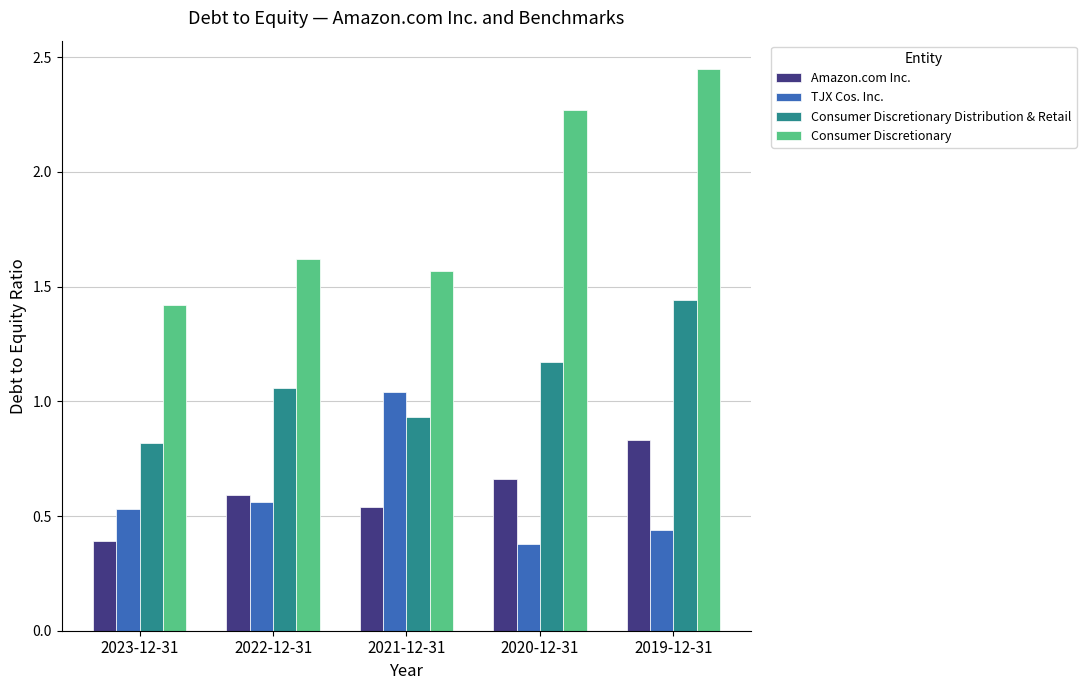

Is the value of Consumer Discretionary Distribution & Retail at 2021-12-31 greater than the value of Consumer Discretionary at 2021-12-31?

No